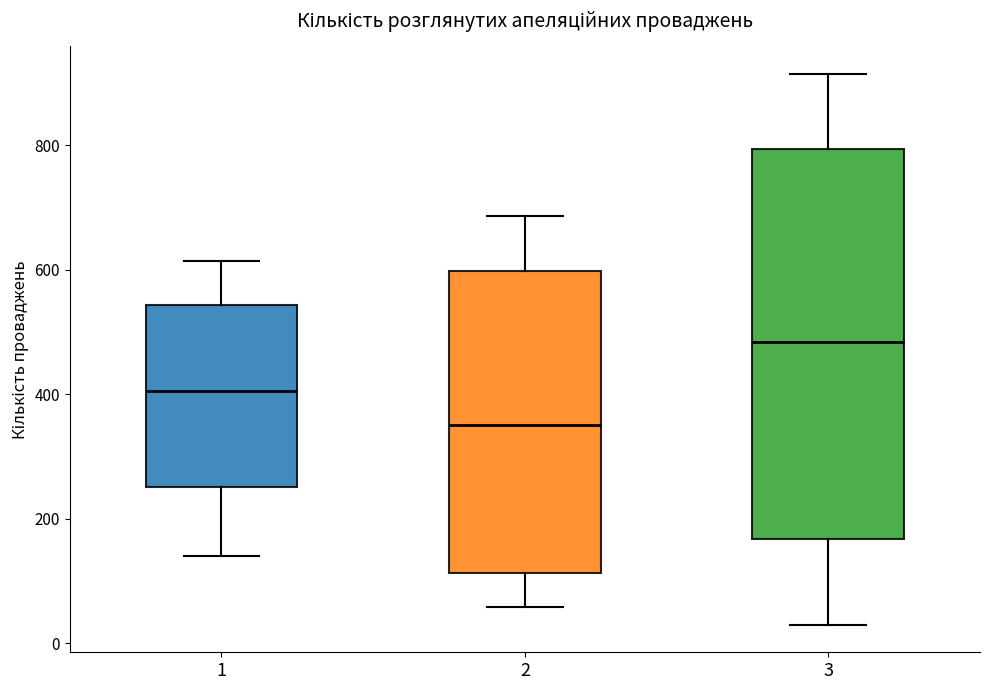

Reading left to right, transcribe this box plot: for each box, give where its median line is, the range the box spans, and where its two whiskers end, as read against the y-axis. The values are not printed on the chart, so give them approximately, as read against the axis.

1: median 400, box 260 to 540, whiskers 140 to 620
2: median 360, box 120 to 600, whiskers 60 to 680
3: median 480, box 160 to 800, whiskers 40 to 920